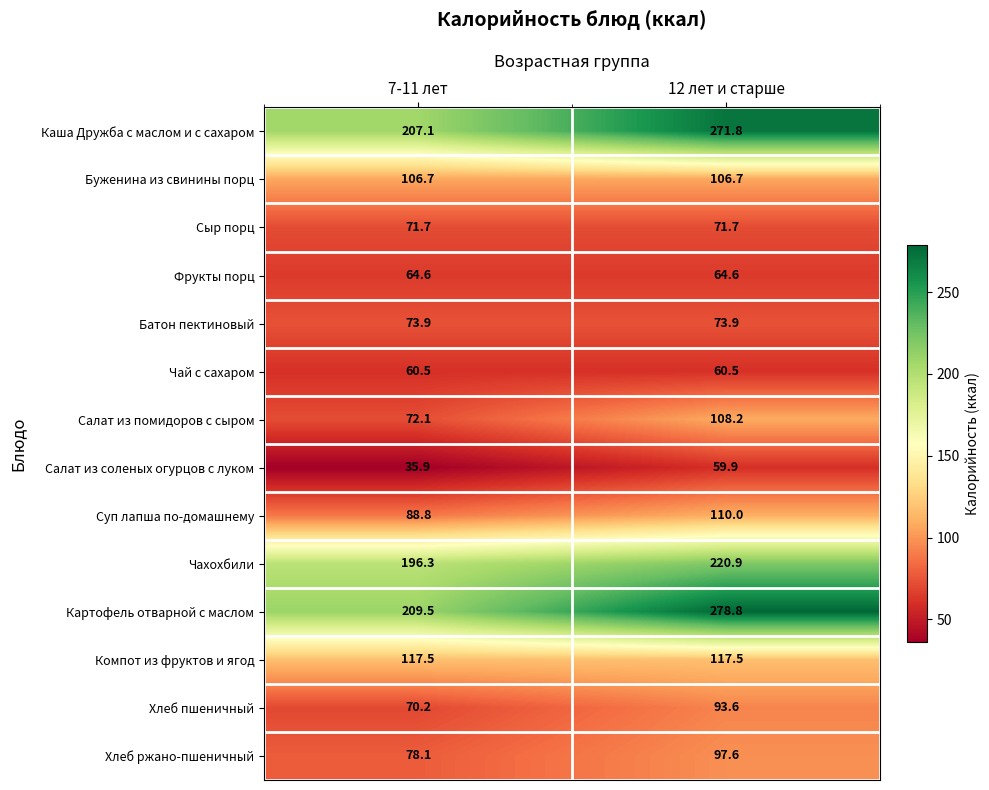

Count the number of data series in this chart.

14